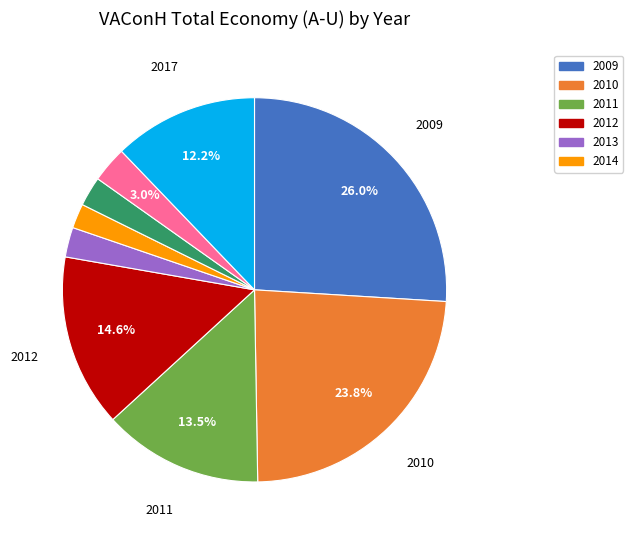

Is there a majority slice in this chart?

No